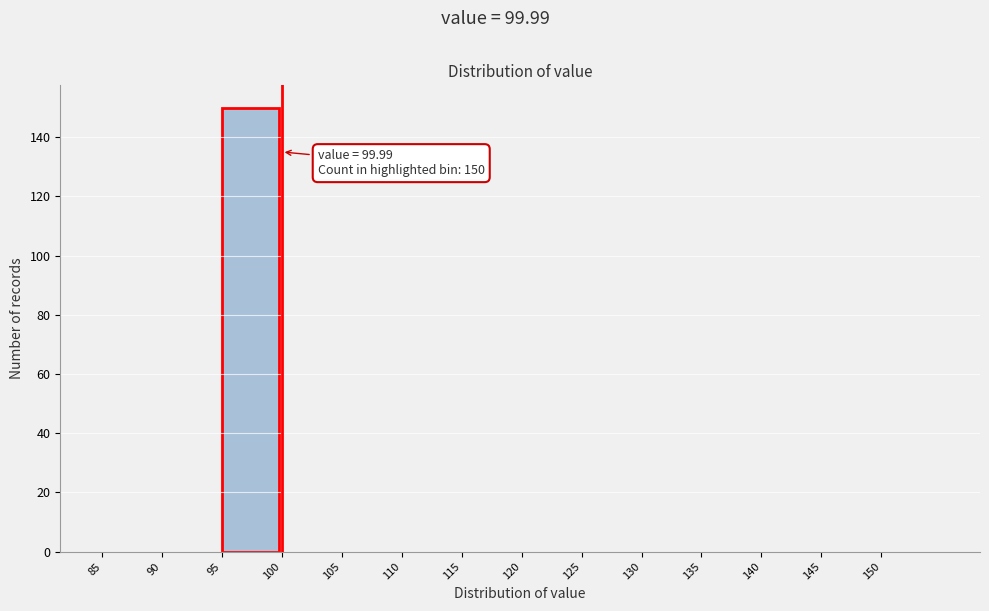

Which range on the x-axis has the tallest bar?

95 to 100